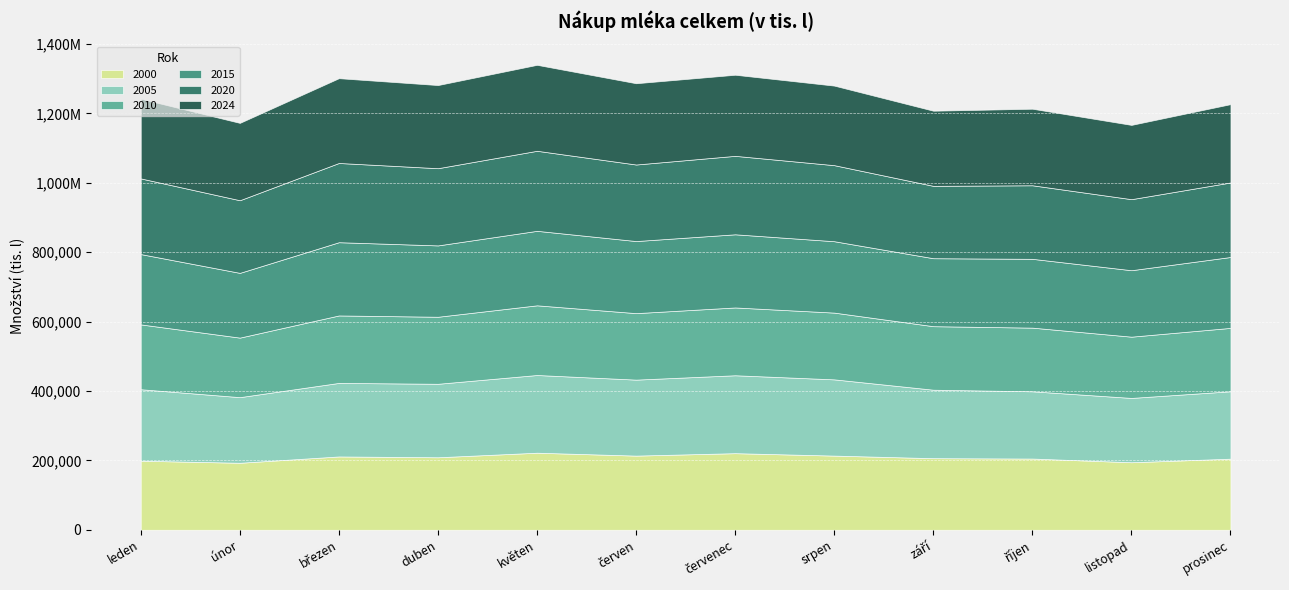

At which category is the sum across all series the highest?

květen